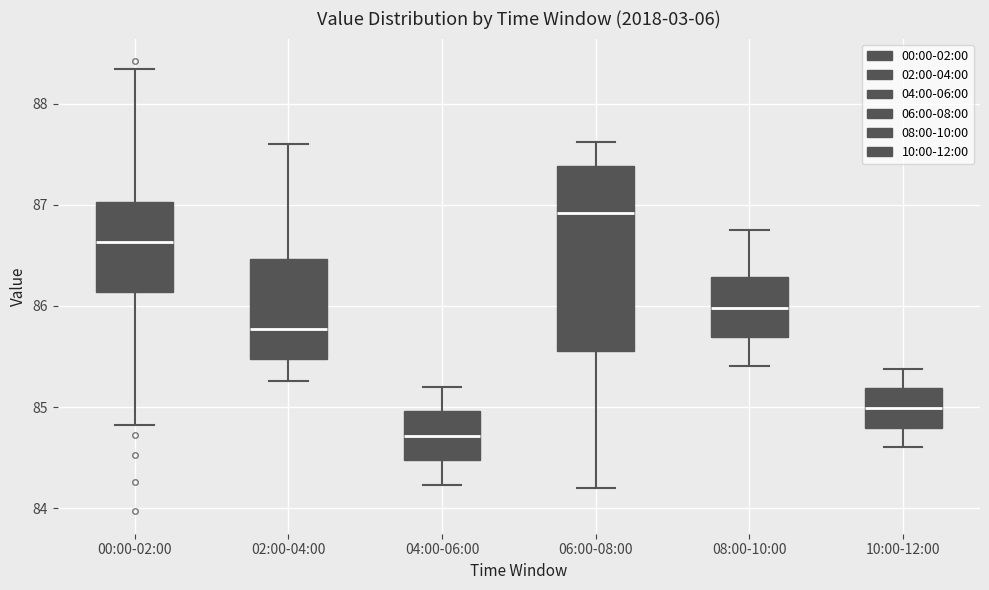

Where is the lower edge of the box for 08:00-10:00 on the y-axis? The values are not printed on the chart, so give them approximately, as read against the axis.

85.7